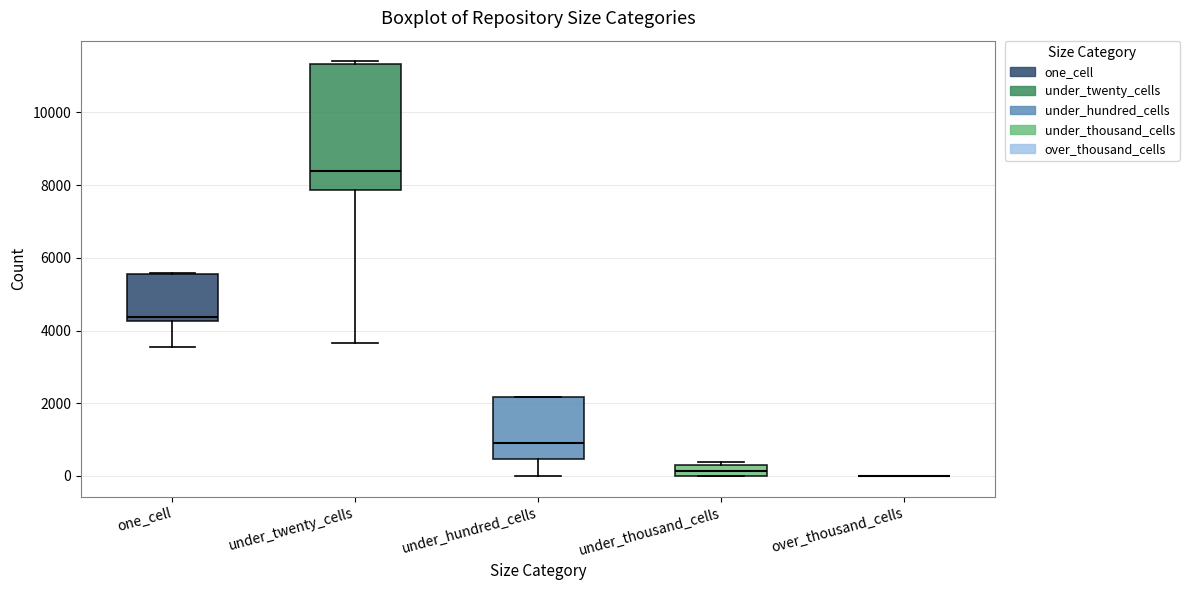

Reading left to right, transcribe this box plot: for each box, give where its median line is, the range the box spans, and where its two whiskers end, as read against the y-axis. The values are not printed on the chart, so give them approximately, as read against the axis.

one_cell: median 4400, box 4200 to 5600, whiskers 3600 to 5600
under_twenty_cells: median 8400, box 7800 to 11400, whiskers 3600 to 11400 (just above the box's upper edge)
under_hundred_cells: median 1000, box 400 to 2200, whiskers 0 to 2200
under_thousand_cells: median 200, box 0 to 400, whiskers 0 to 400 (just above the box's upper edge)
over_thousand_cells: box collapsed to a line at 0, whiskers 0 to 0